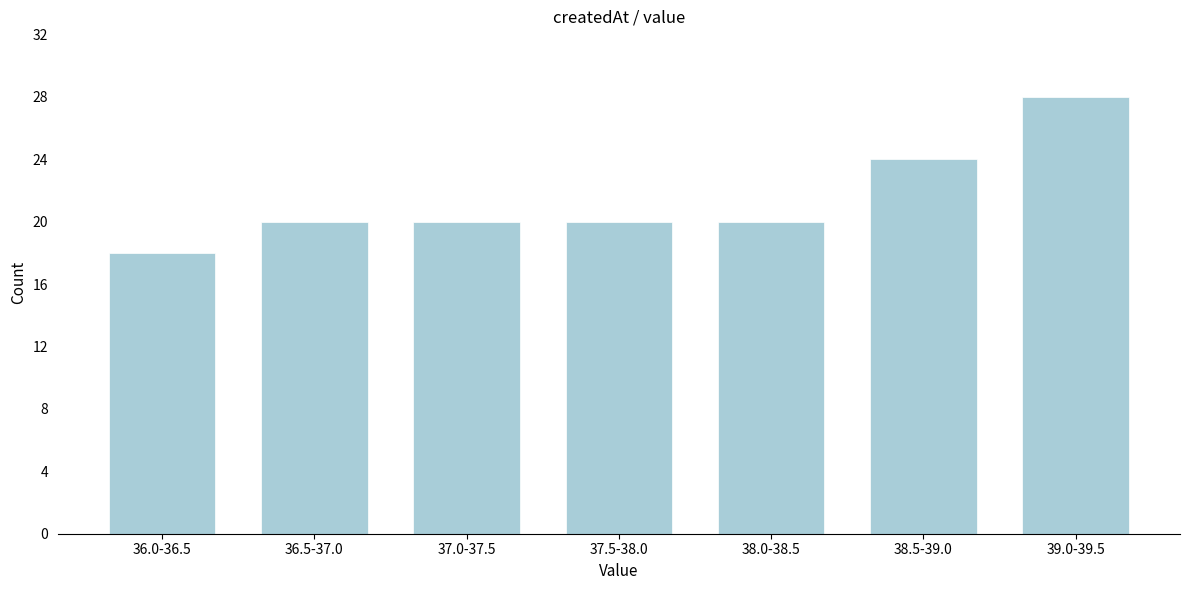

Reading left to right, list all the values displayed in this chart.

18	20	20	20	20	24	28